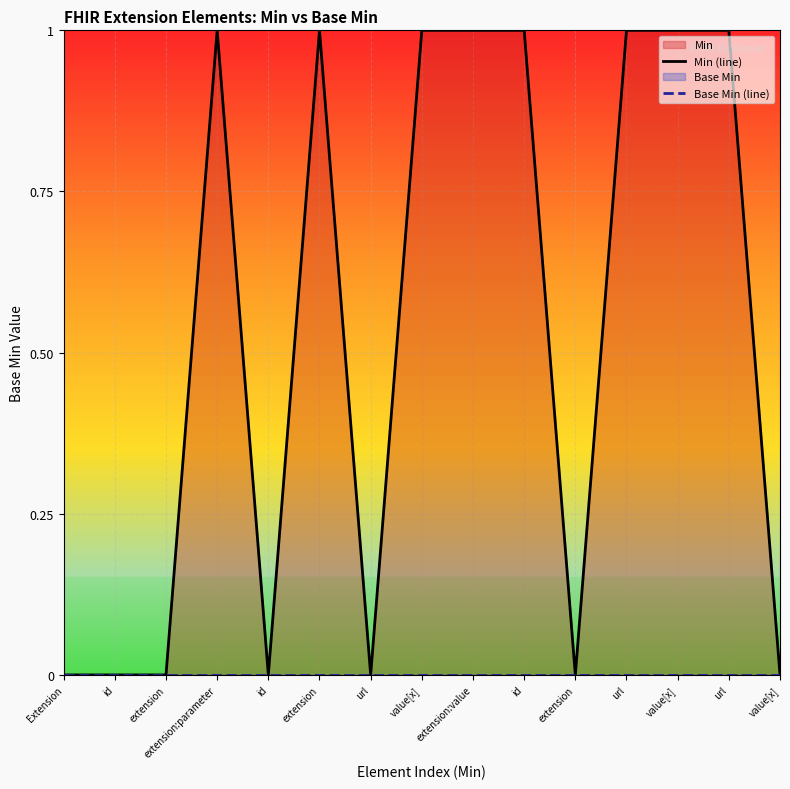

What is the label of the 9th point from the left?

extension:value